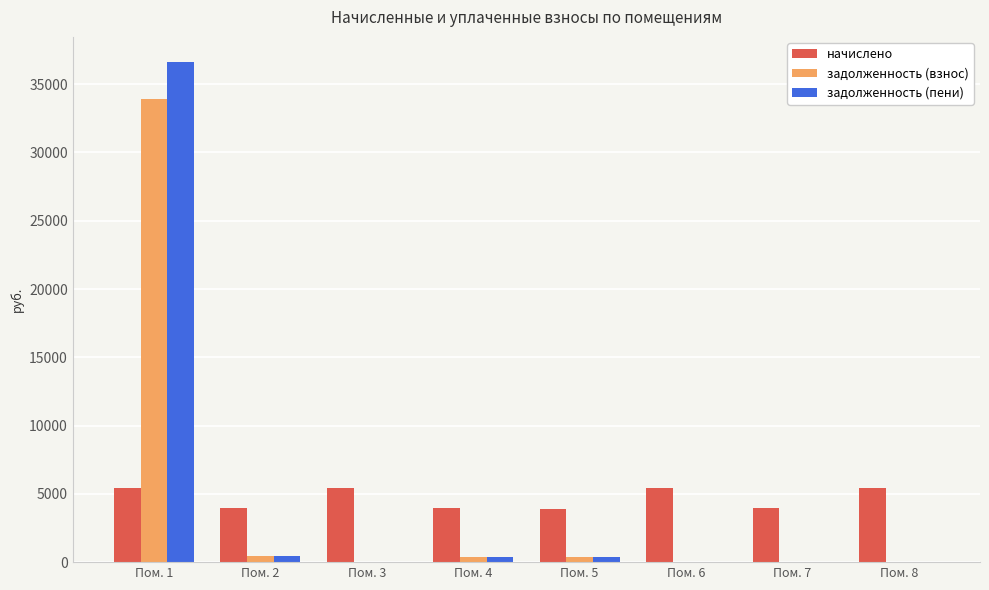

What is the sum of all начислено values?

37492.0